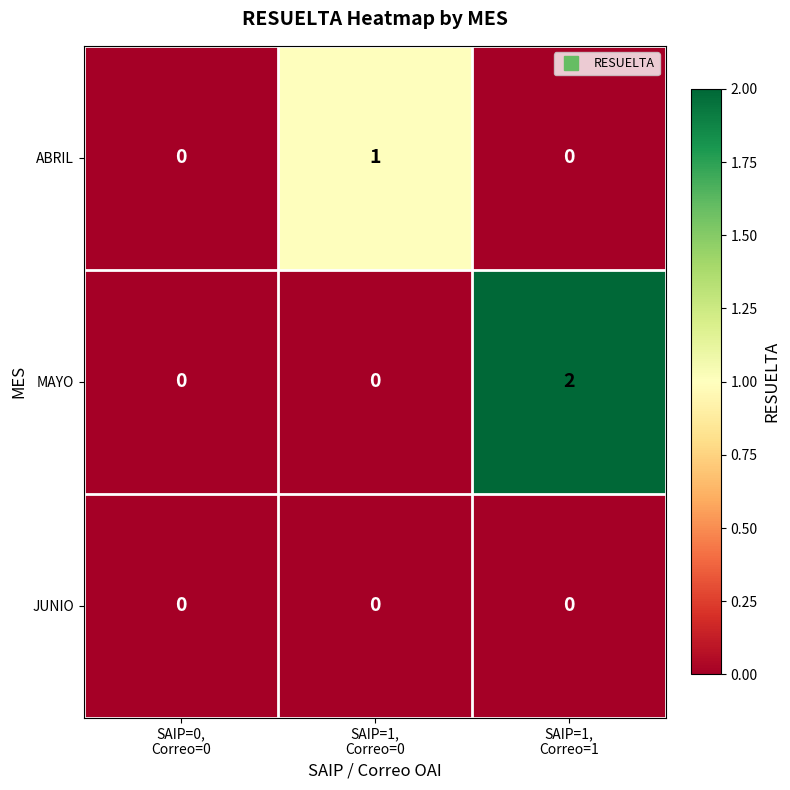

Which series has the largest range (max minus min)?

MAYO